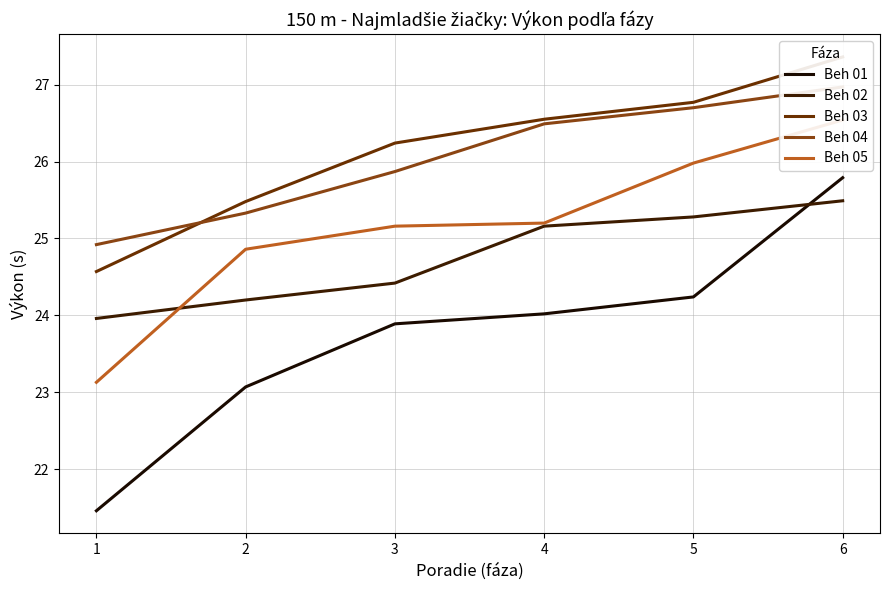

True or false: Beh 01 has more than 1 interior local peaks.

False